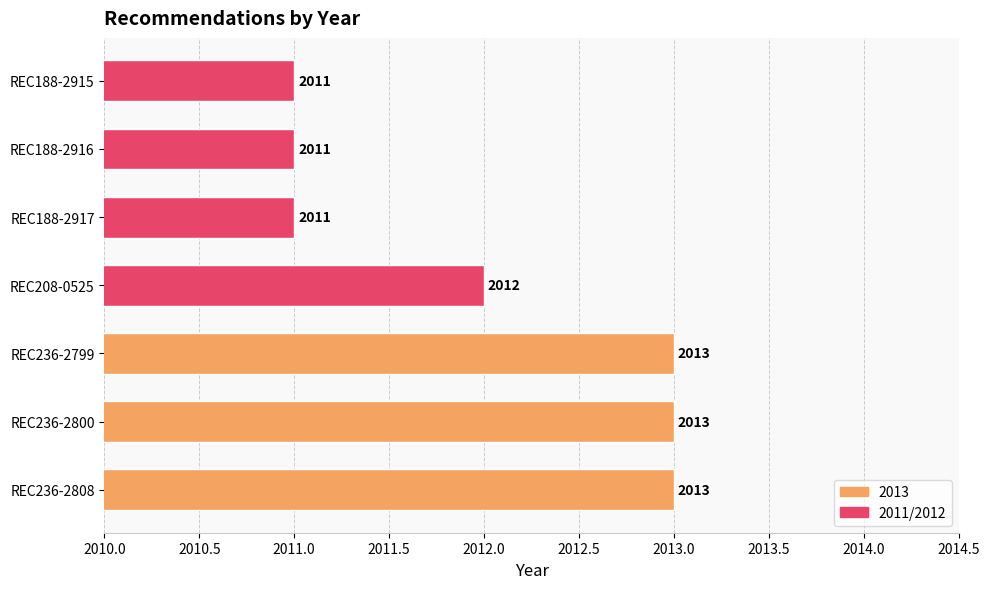

What is the ratio of the value at REC236-2800 to the value at REC236-2808?

1.0